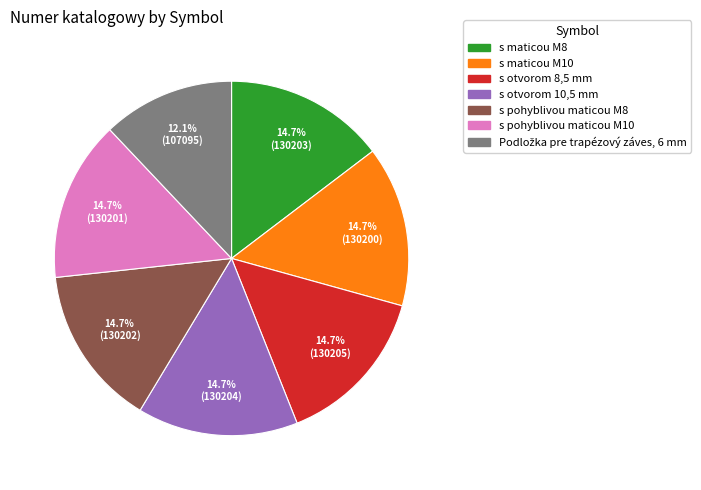

Approximately how many times larger is the value at s pohyblivou maticou M8 compared to s otvorom 8,5 mm?

1.0